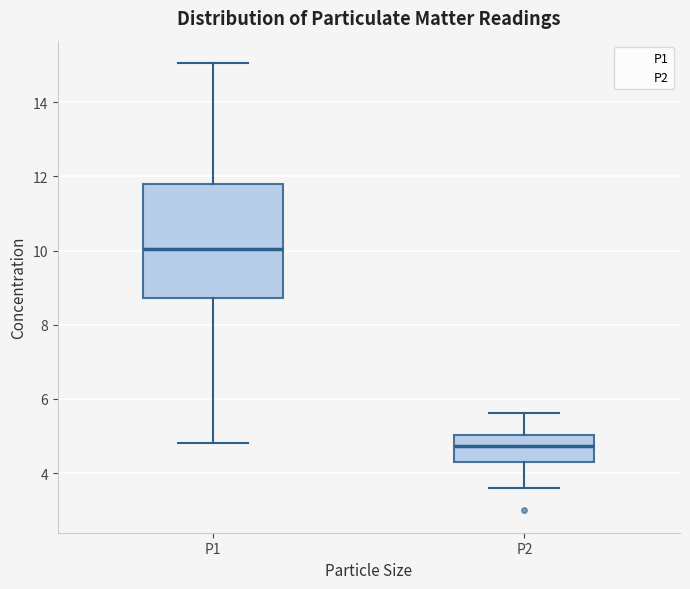

Where is the lower edge of the box for P1 on the y-axis? The values are not printed on the chart, so give them approximately, as read against the axis.

8.8